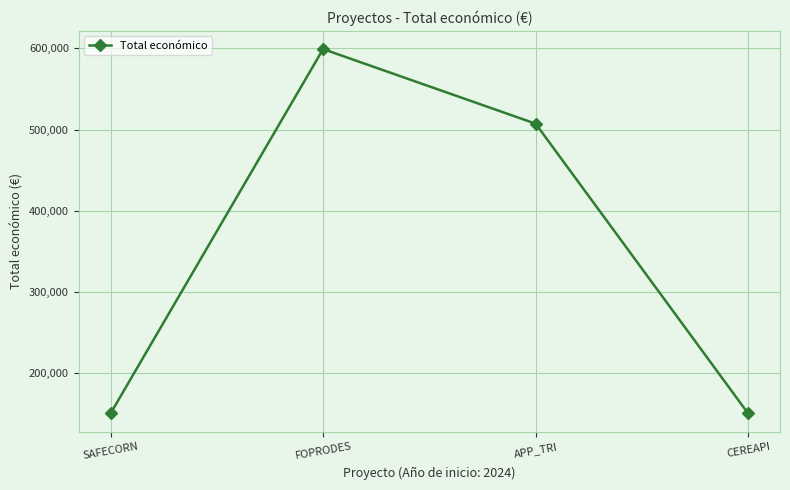

What is the value of the 2nd point from the left?

599211